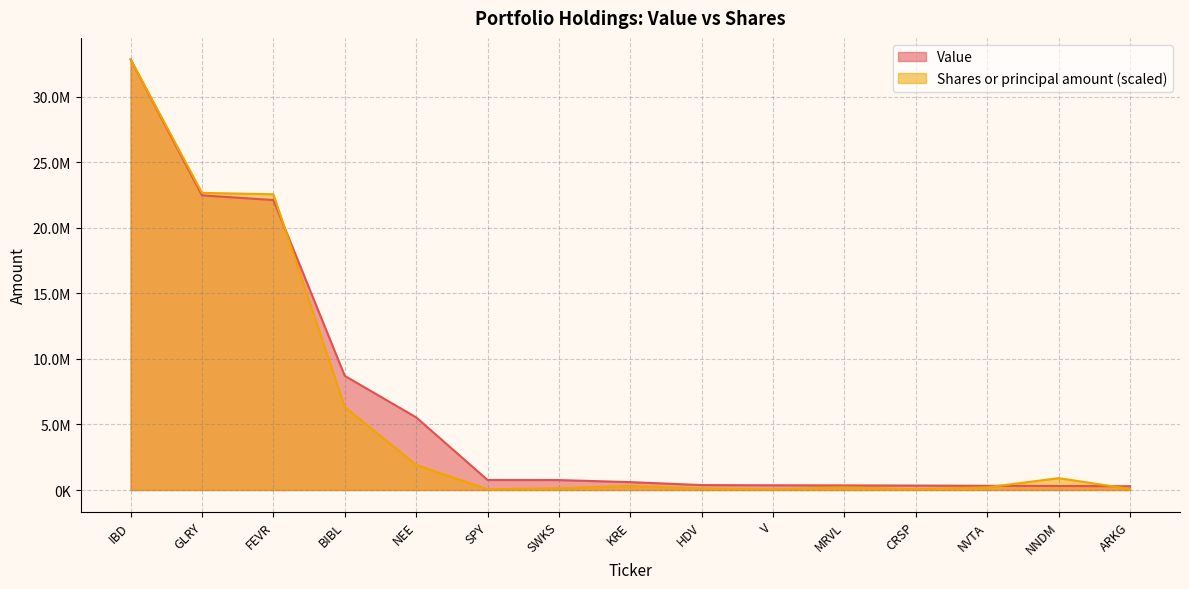

True or false: Value has more than 1 points higher than both neighbors.

False